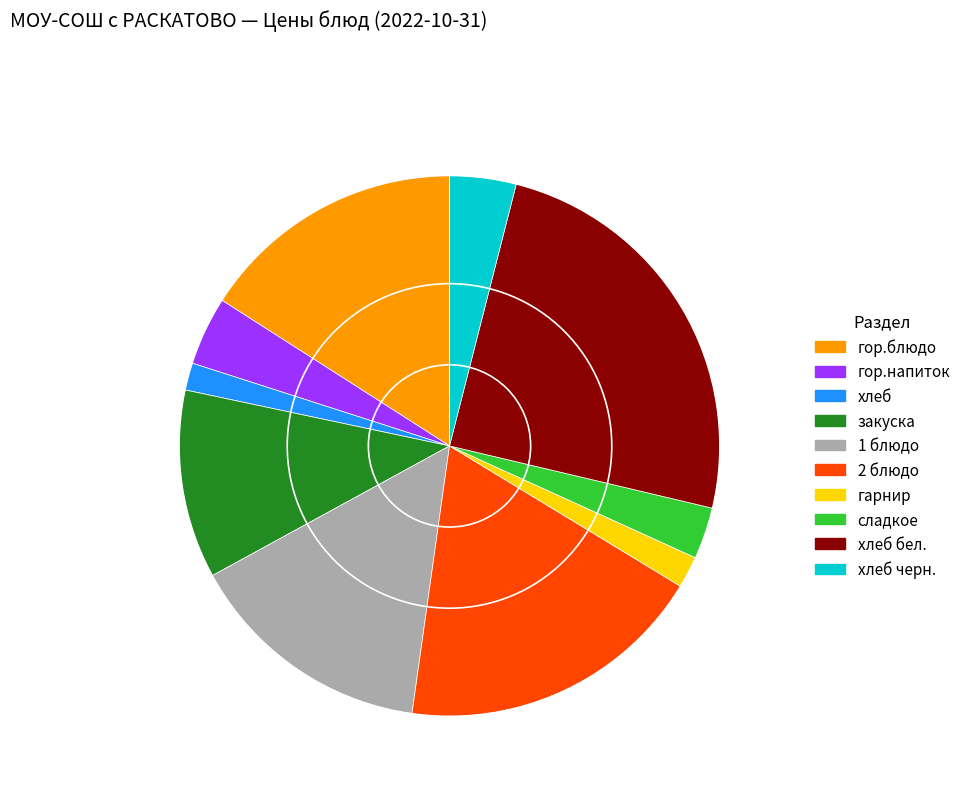

What is the largest slice in the pie chart?

хлеб бел.